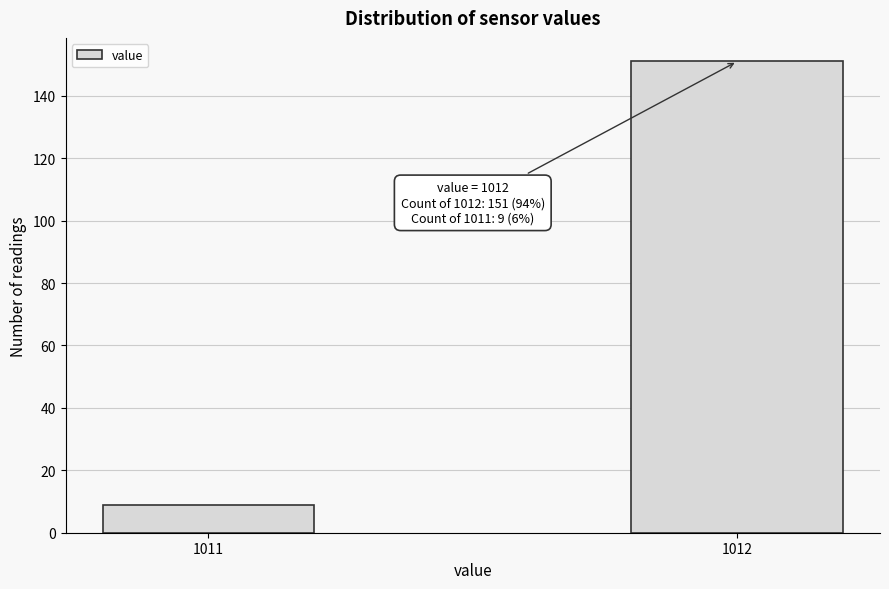

Reading left to right, what are all the values shown in this chart?

9	151